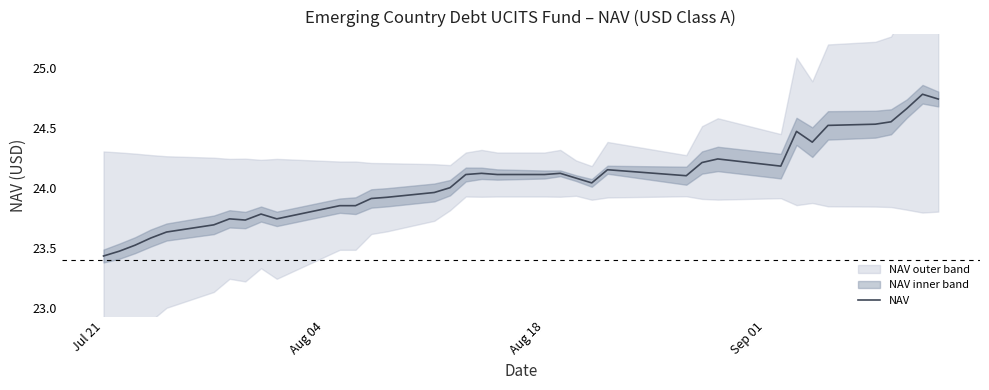

How many interior local valleys (lower than both neighbors) does the data have?

6